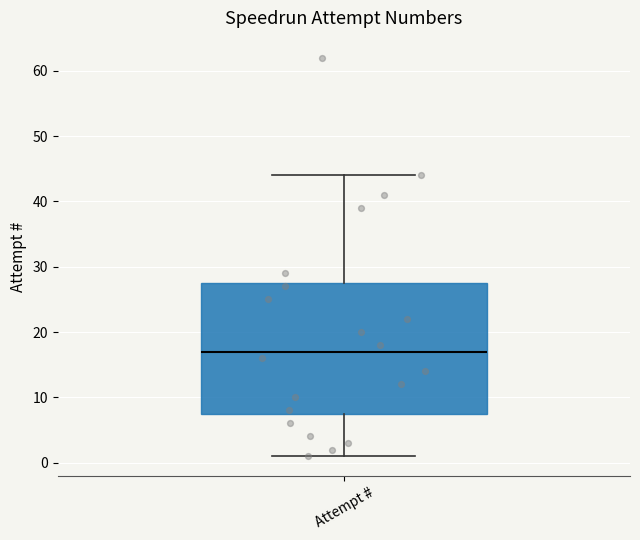

Read this box plot against the y-axis: the position of the median line, the range covered by the box, and the ends of both whiskers. The values are not printed on the chart, so give them approximately, as read against the axis.

median 17, box 8 to 28, whiskers 1 to 44